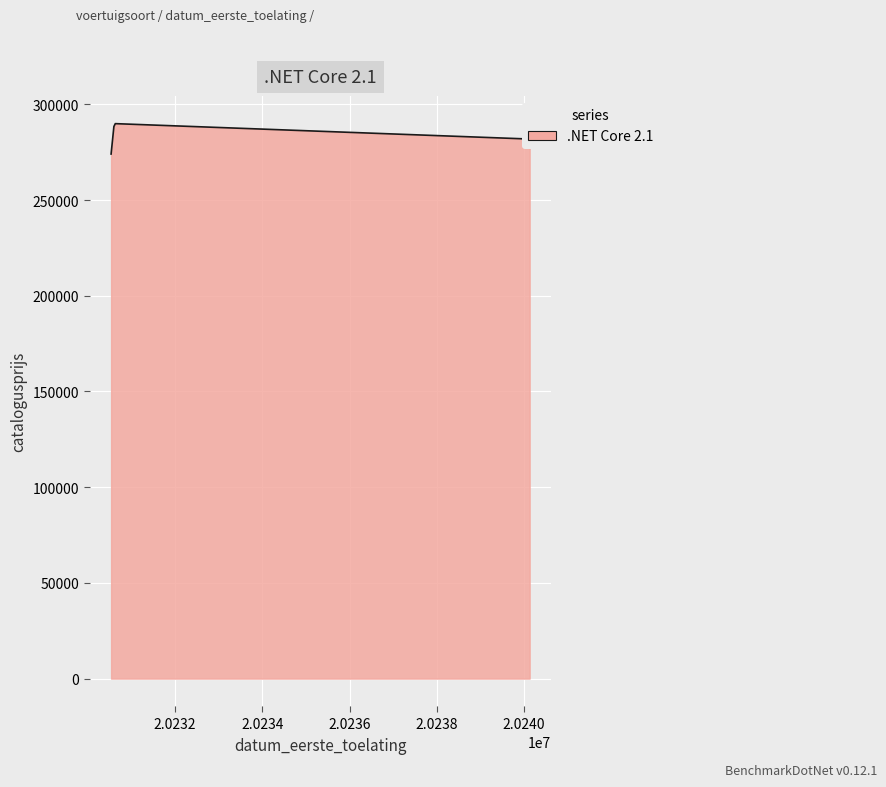

What is the maximum value shown in the chart?

289918.6